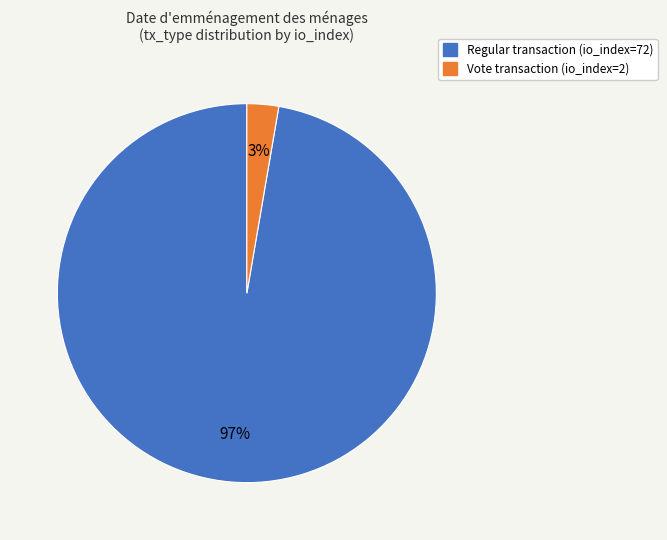

Is there any slice that represents more than half of the pie?

Yes